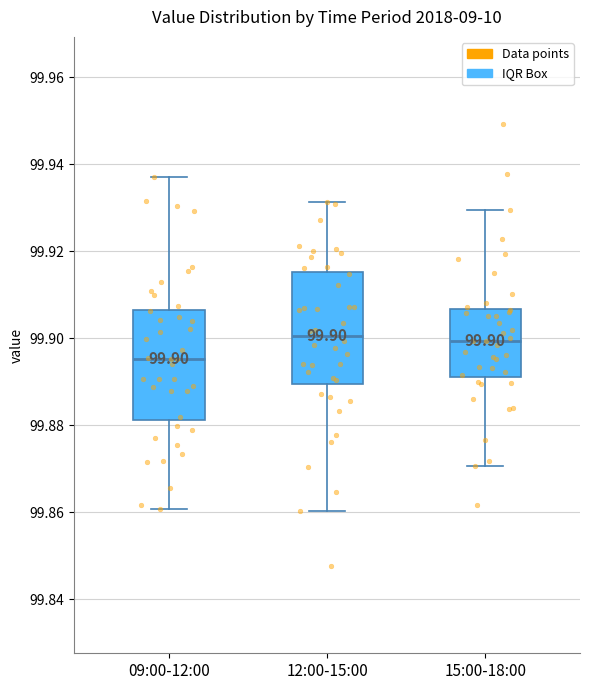

Which box has the lowest median line?

09:00-12:00